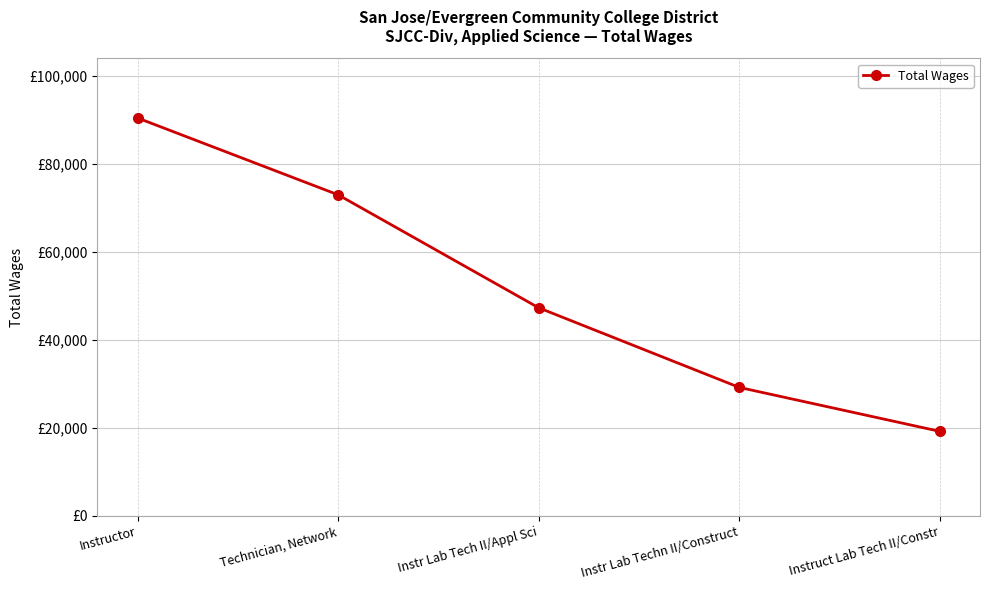

What is the average value?

51787